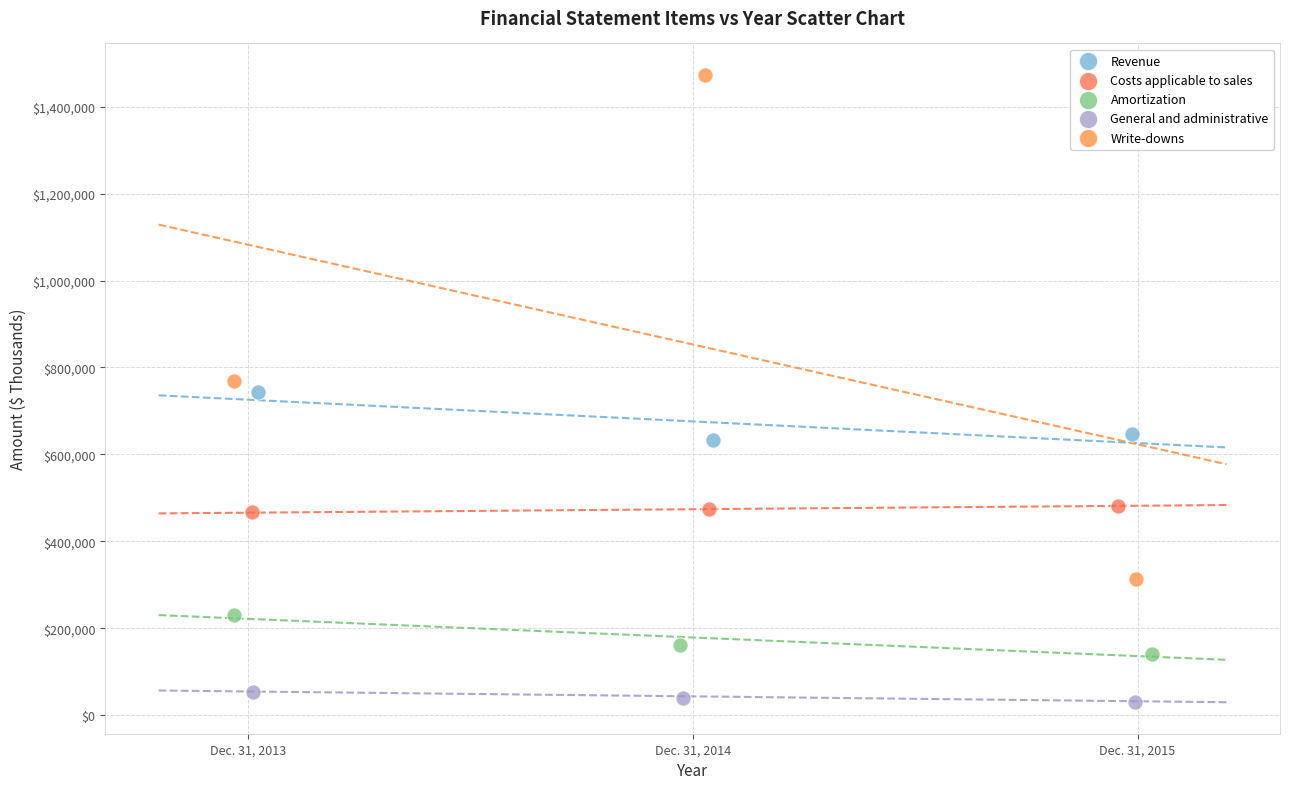

Which series has the widest spread of Y values?

Write-downs